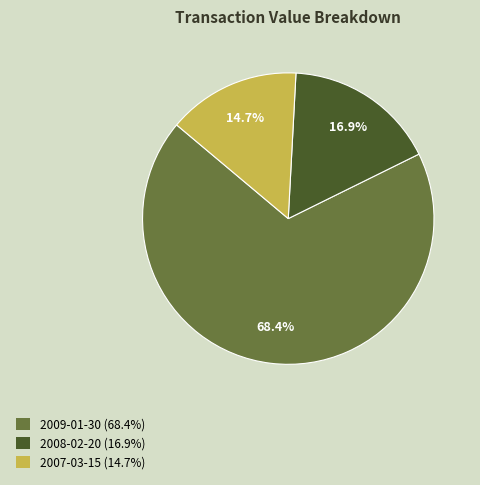

To the nearest percent, what is the combined percentage of 2009-01-30 and 2007-03-15?

83%